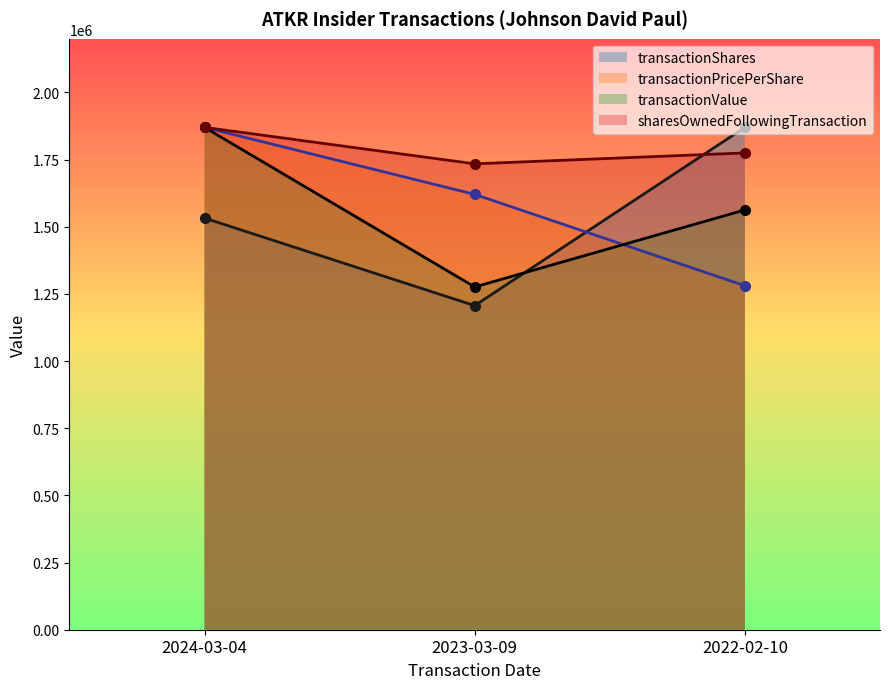

Is it true that transactionPricePerShare equals 2868562.4 at 2024-03-04?

False